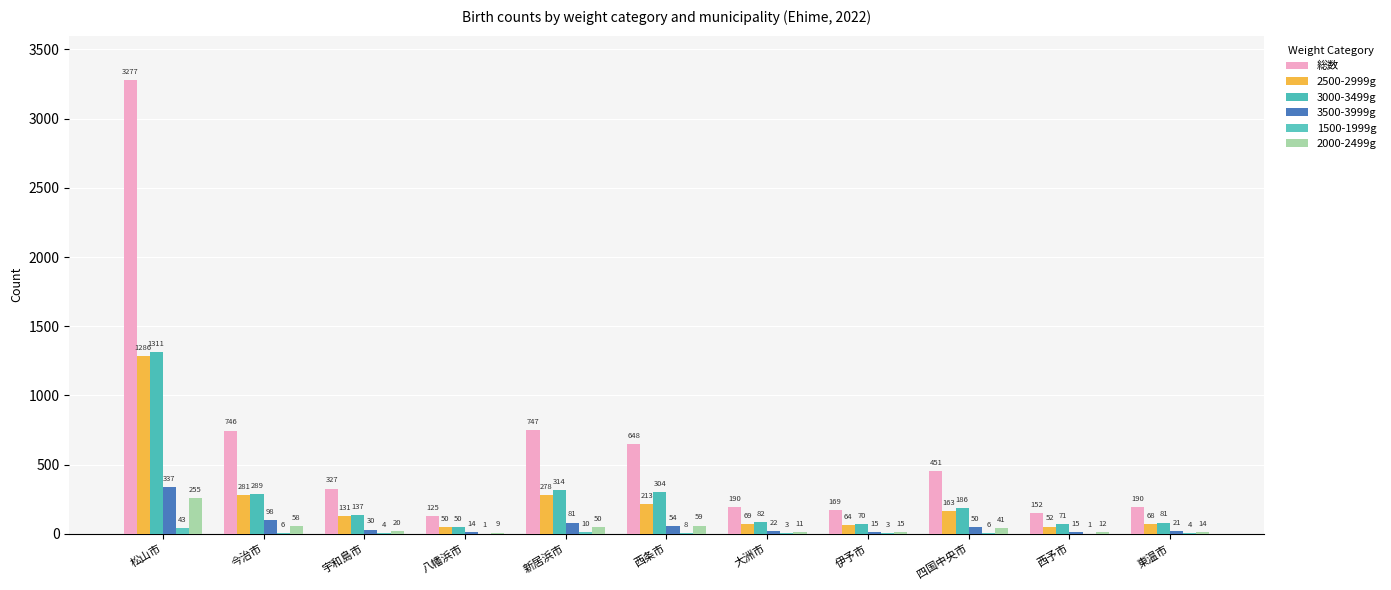

What is the average value of the 総数 series?

638